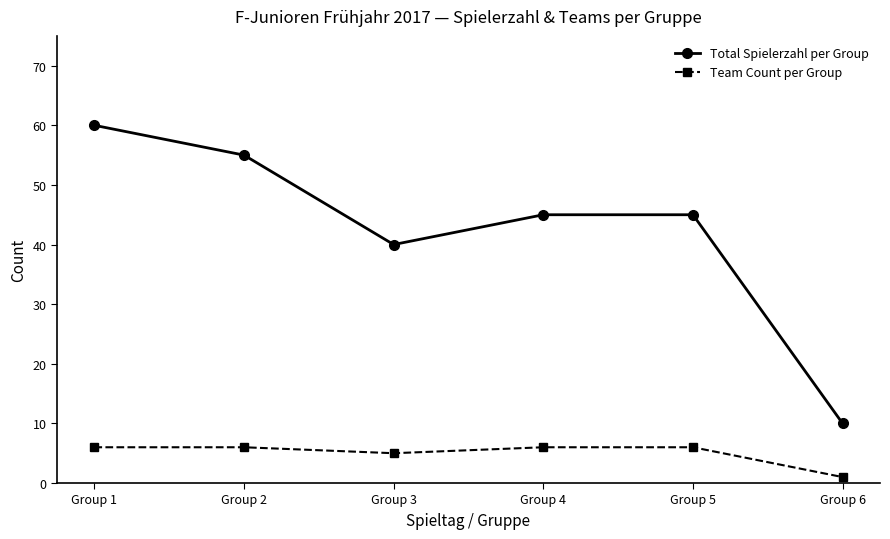

Which category has the lowest value in the Team Count per Group series?

Group 6